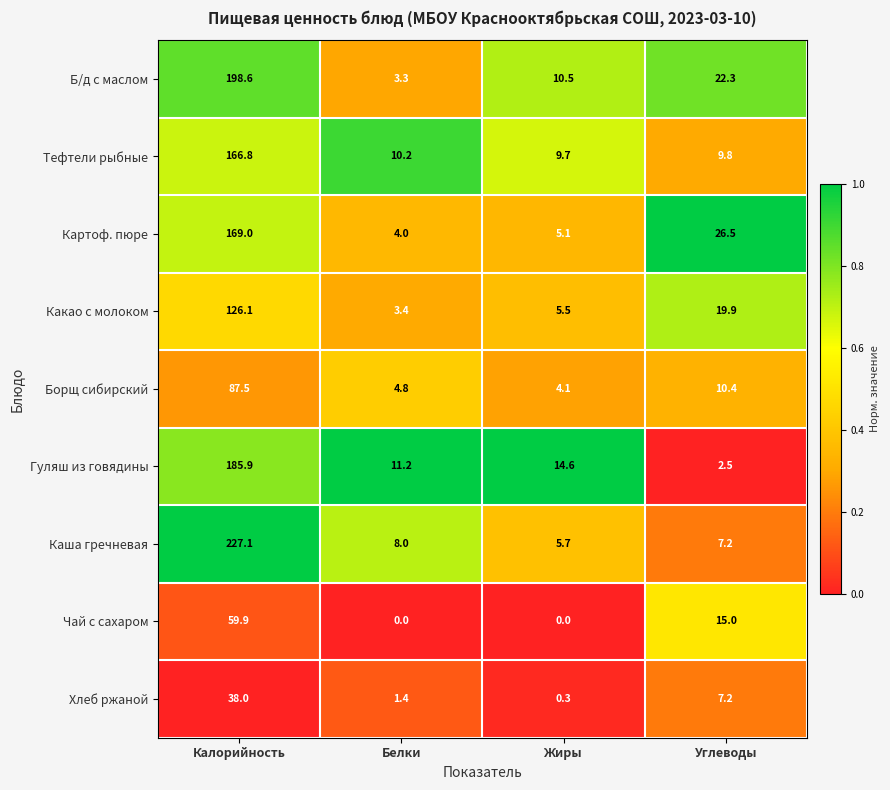

Is the value of Какао с молоком at Белки greater than the value of Тефтели рыбные at Белки?

No